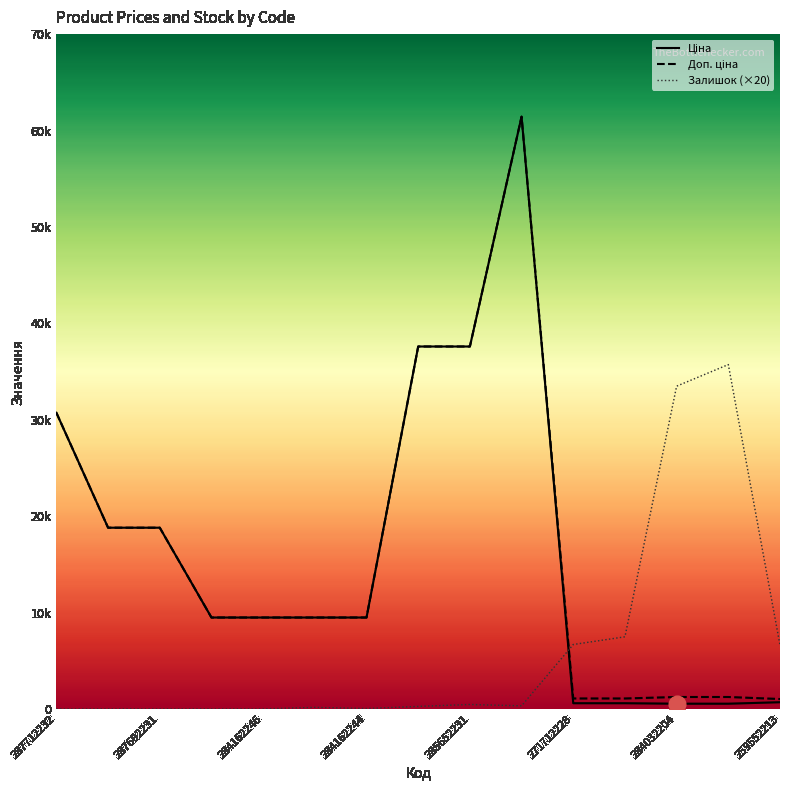

Reading right to left, what are all the values shown in this chart?

Ціна: 693.7	539.0	539.0	589.9	589.9	61434.3	37593.6	37593.6	9480.1	9480.1	9480.1	9480.1	18796.8	18796.8	30717.1
Доп. ціна: 1024.6	1235.4	1235.4	1081.7	1081.7	61434.3	37593.6	37593.6	9480.1	9480.1	9480.1	9480.1	18796.8	18796.8	30717.1
Залишок: 6620.0	35720.0	33480.0	7480.0	6680.0	320.0	460.0	260.0	40.0	160.0	0.0	0.0	0.0	0.0	0.0